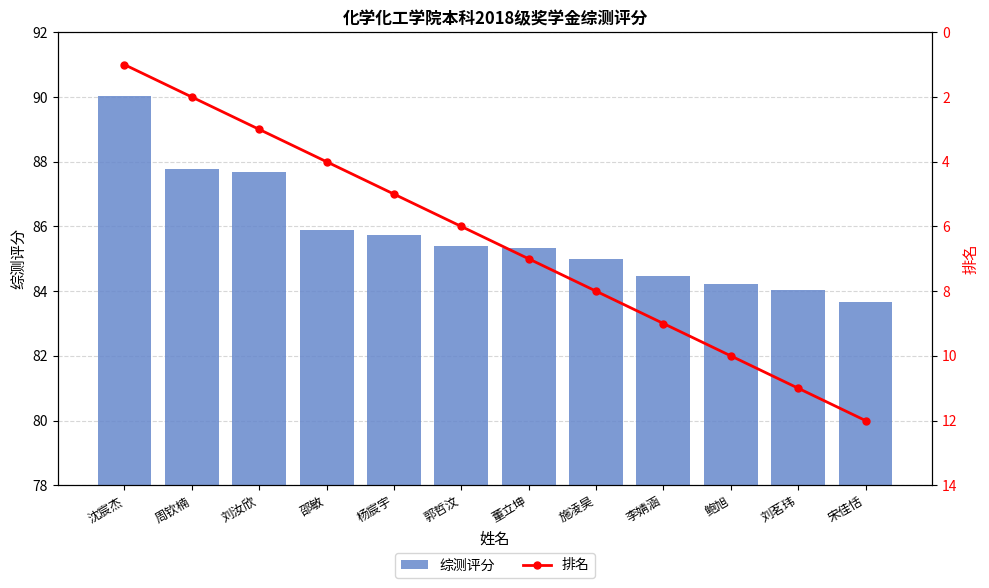

What is the difference between the 排名 values at 沈宸杰 and 杨宸宇?

4.0